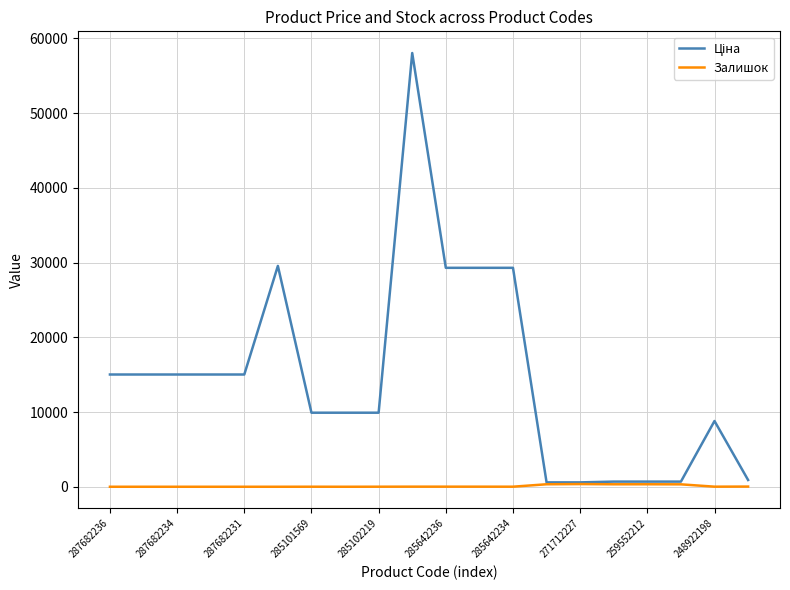

What is the greatest value displayed?

58037.0